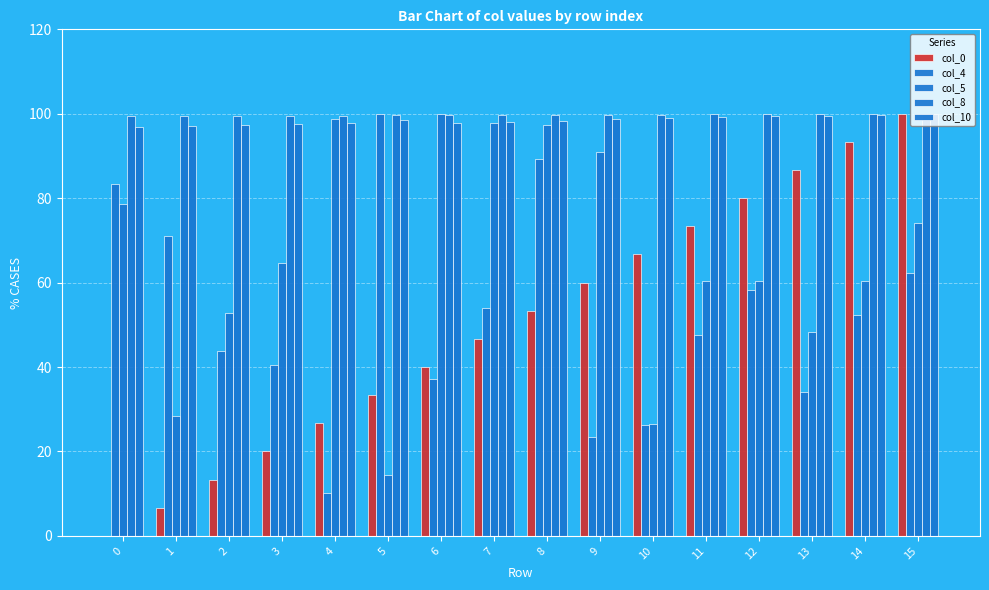

What is the value of the col_4 bar at the 8th from the left?

54.0